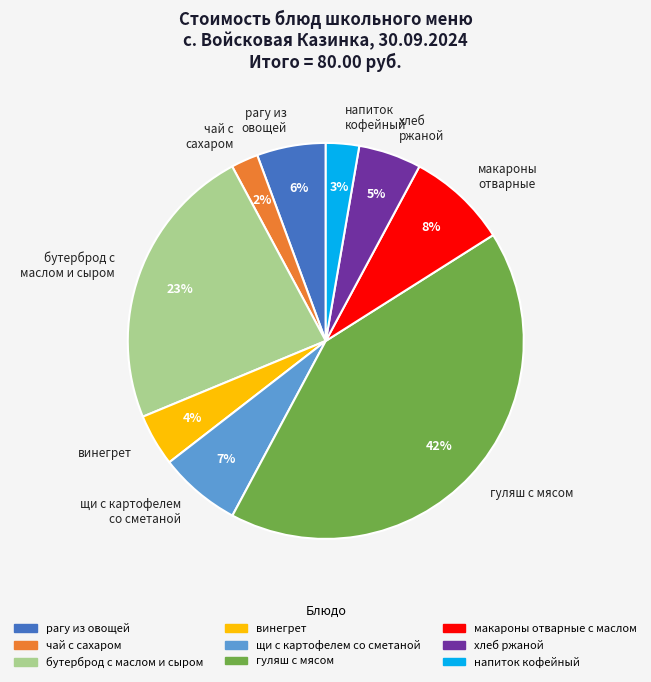

What is the largest slice in the pie chart?

гуляш с мясом